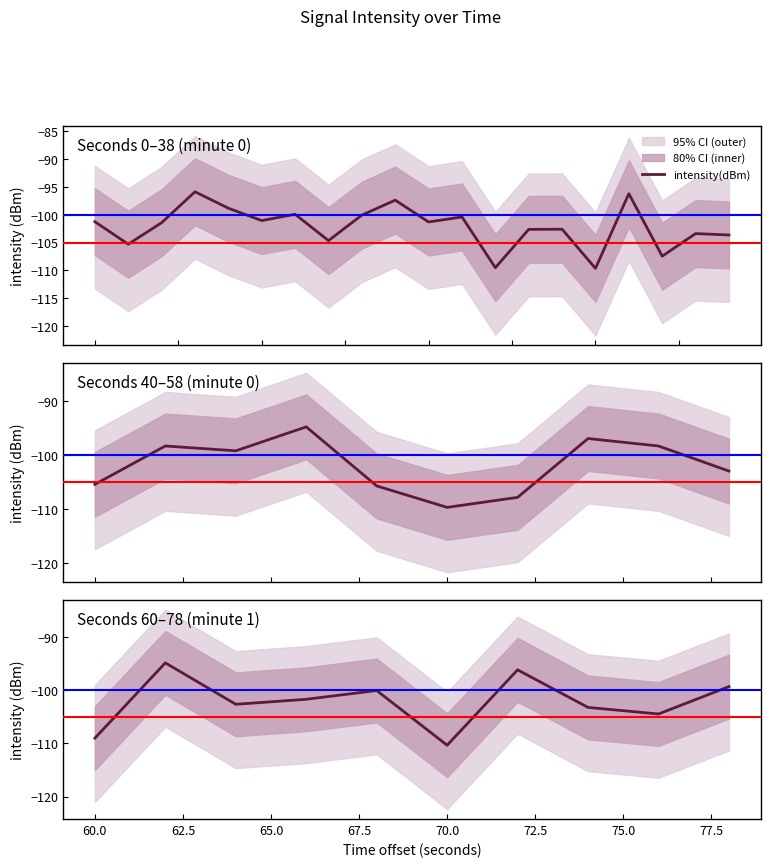

At which category does the data reach its first local peak?

60.0